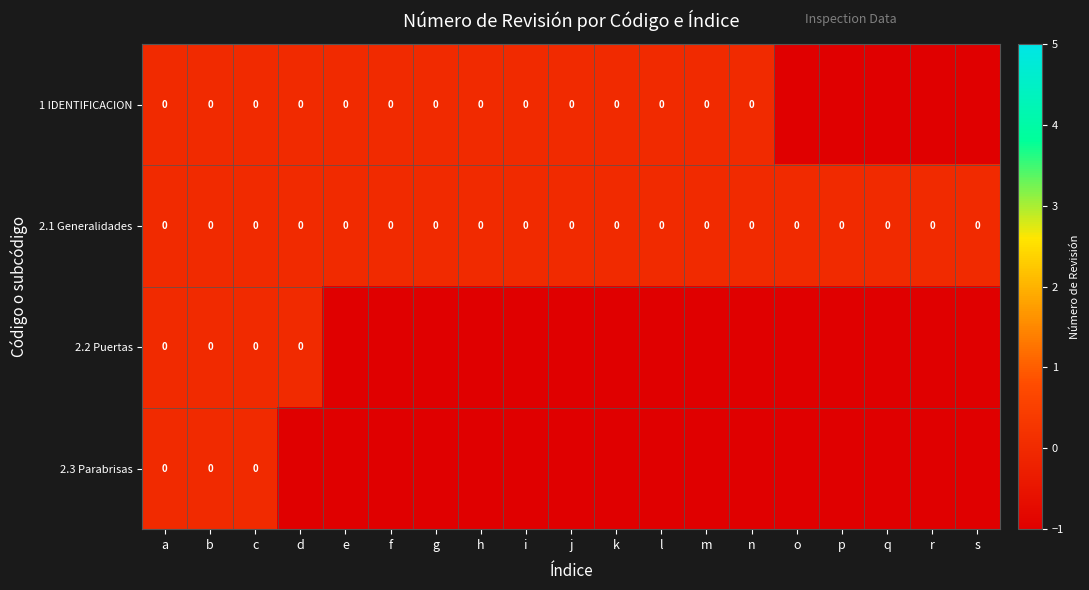

At which category does the chart reach its peak across all series?

a